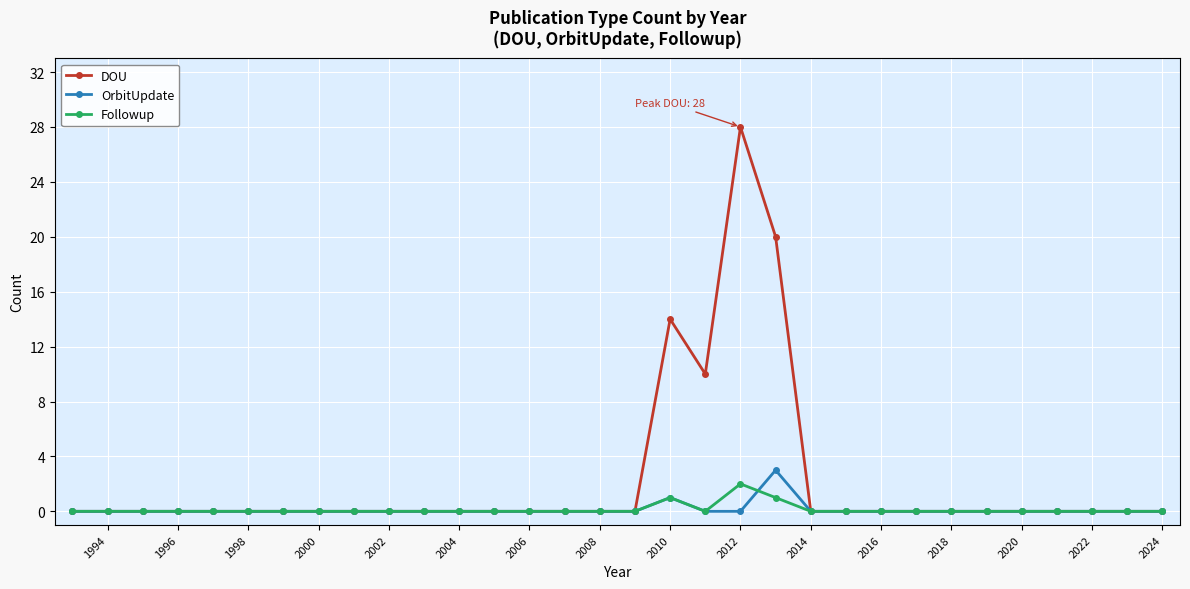

Which series has the largest total across all categories?

DOU